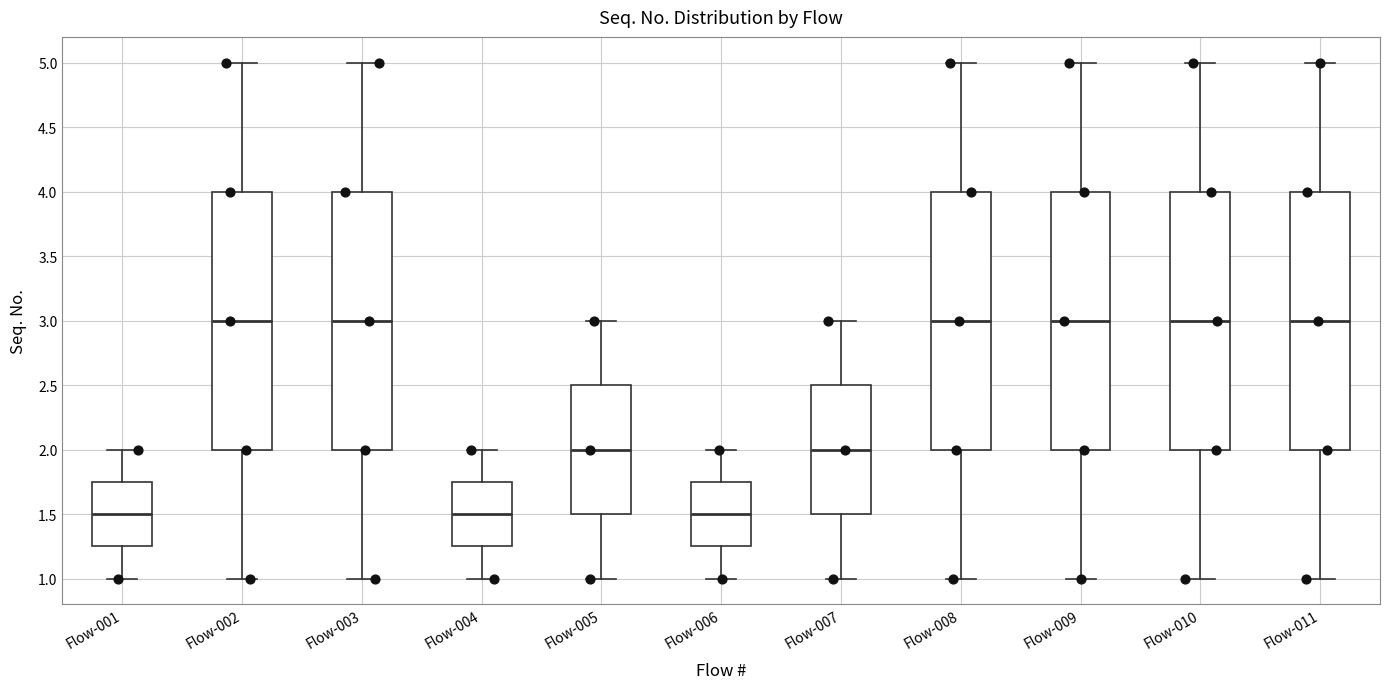

Where does the upper whisker of the box for Flow-011 end on the y-axis? The values are not printed on the chart, so give them approximately, as read against the axis.

5.00